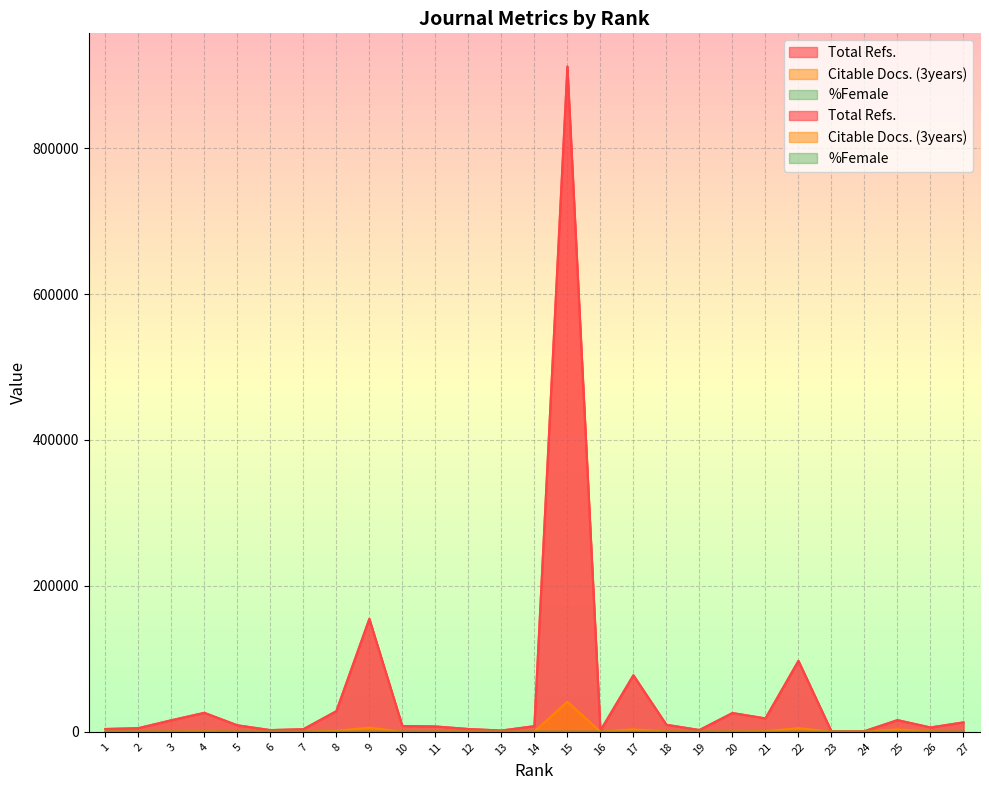

What is the difference between the maximum and minimum values in the Citable Docs. (3years) series?

41302